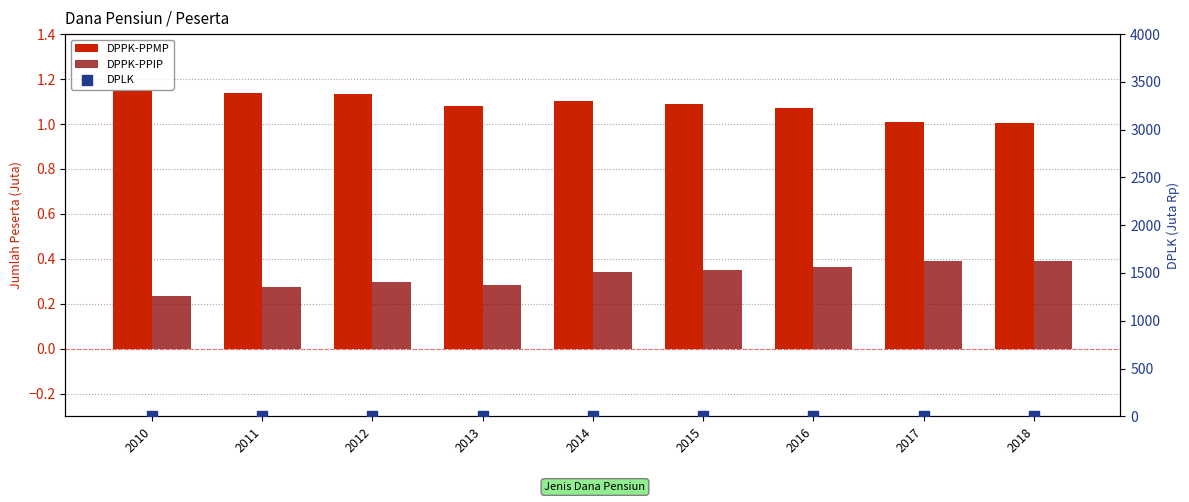

Which series contains the lowest Y value?

DPPK-PPIP